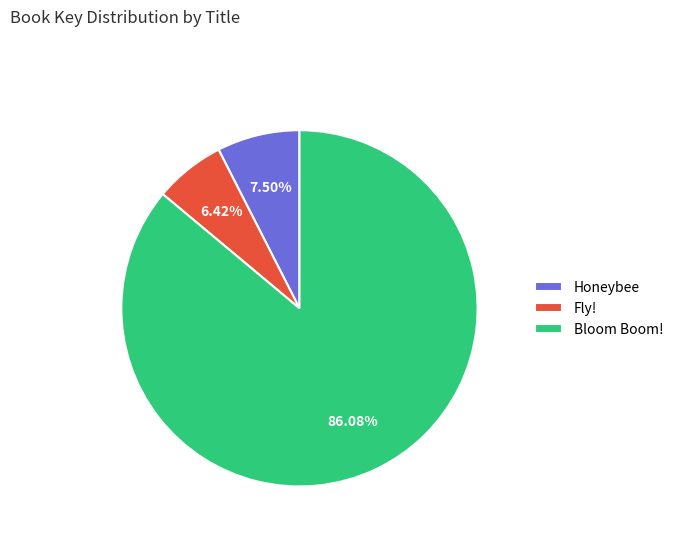

What is the ratio of the value at Honeybee to the value at Fly!?

1.2